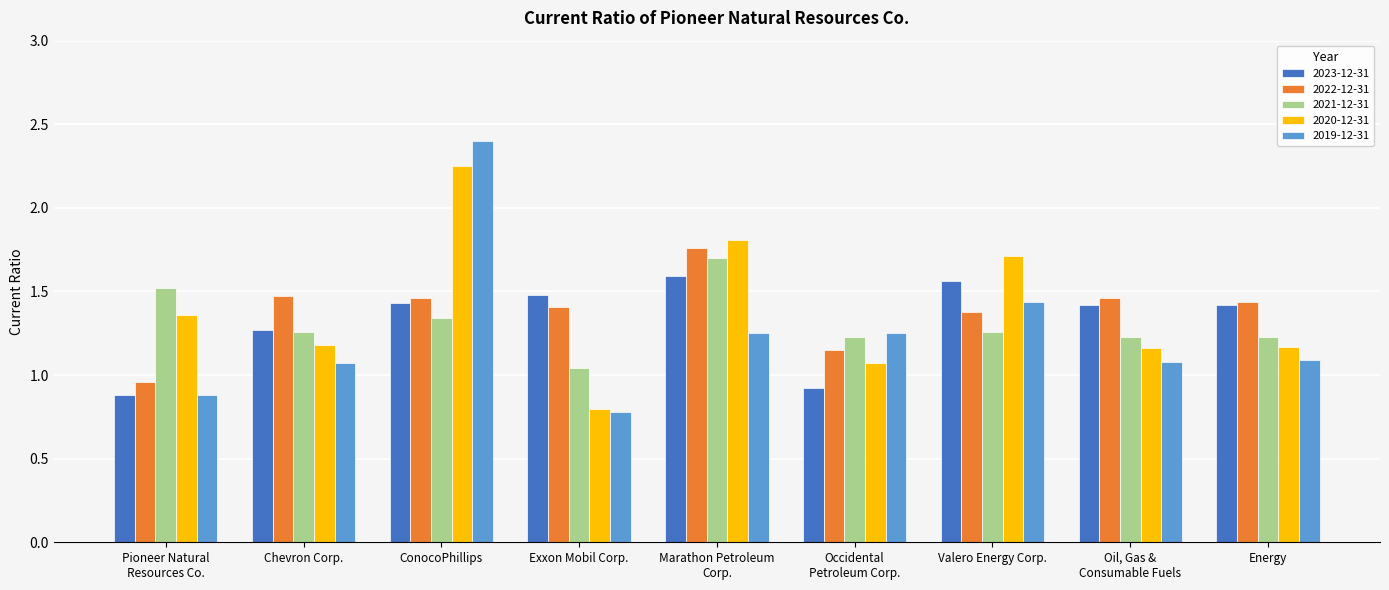

How many bars are there in each group?

5